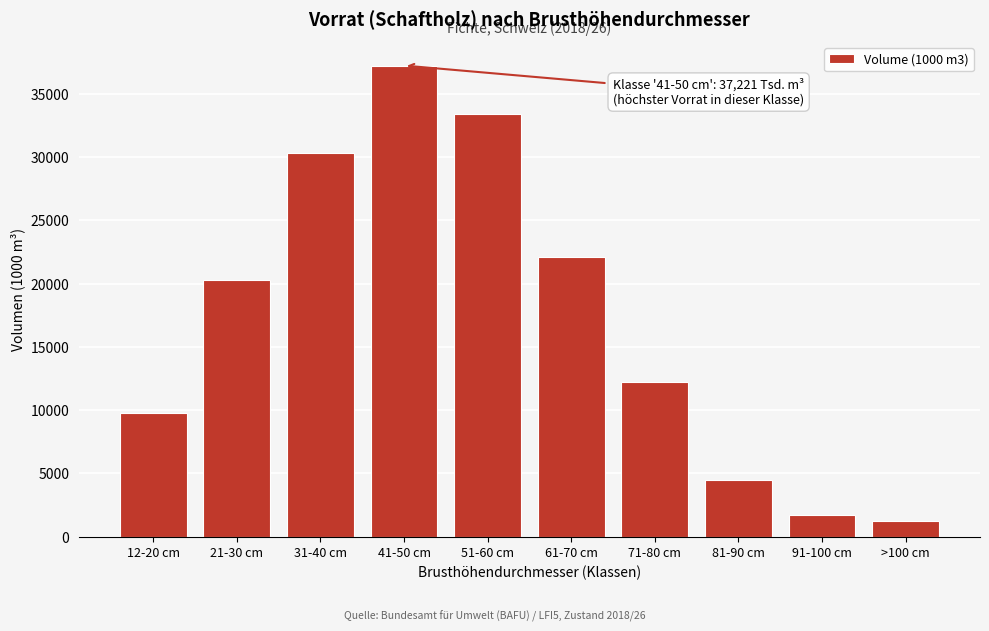

Reading left to right, transcribe all the data shown in this chart.

9734	20250	30344	37221	33369	22098	12255	4469	1685	1274